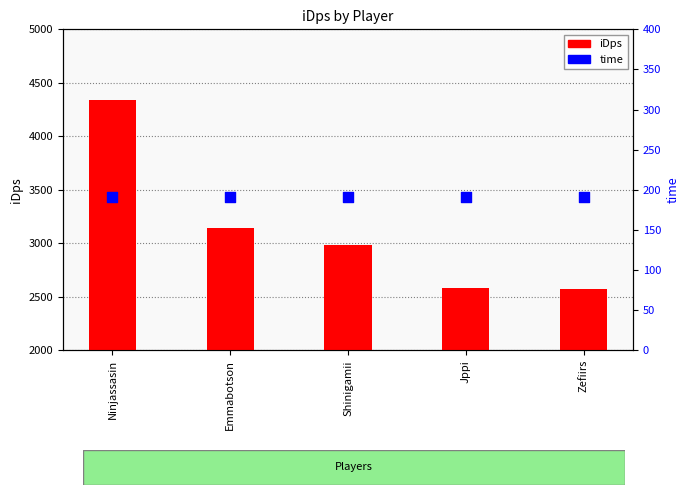

Is the value of iDps at Ninjassasin greater than the value of time at Jppi?

Yes